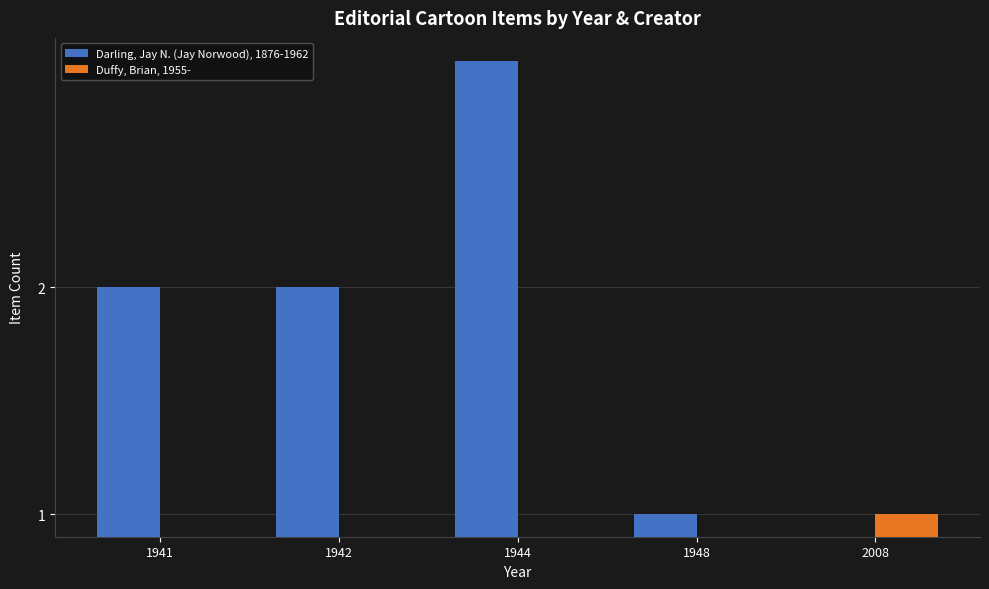

Which series has the widest spread of values?

Darling, Jay N. (Jay Norwood), 1876-1962